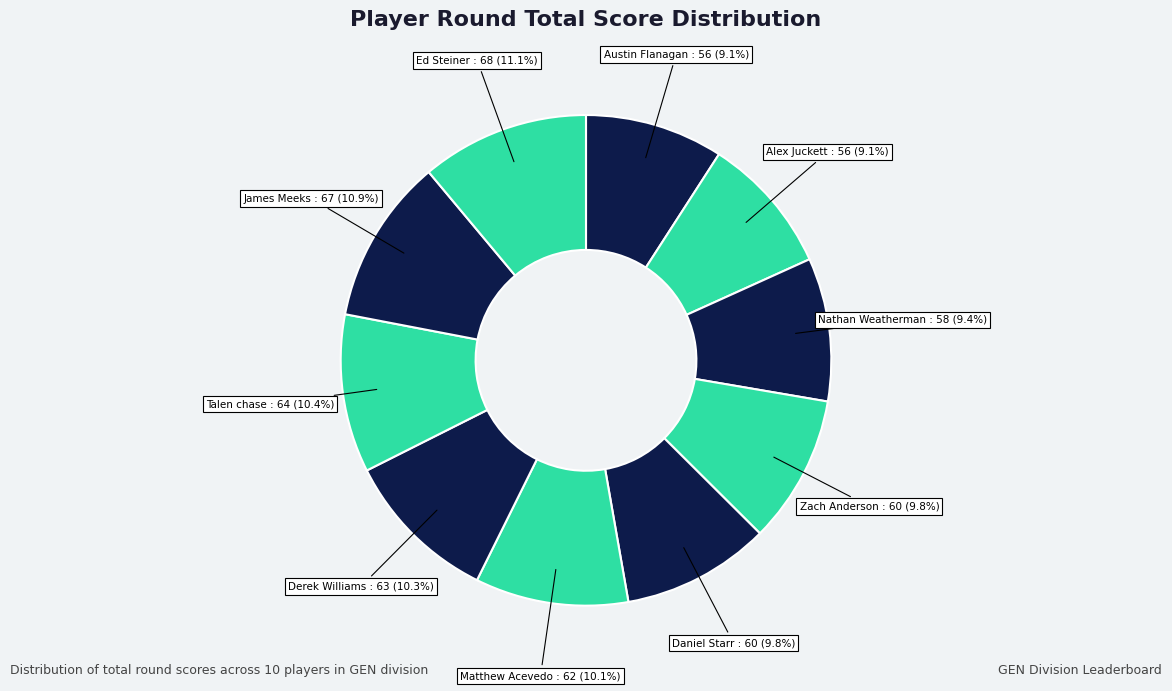

Count the number of slices in the pie.

10